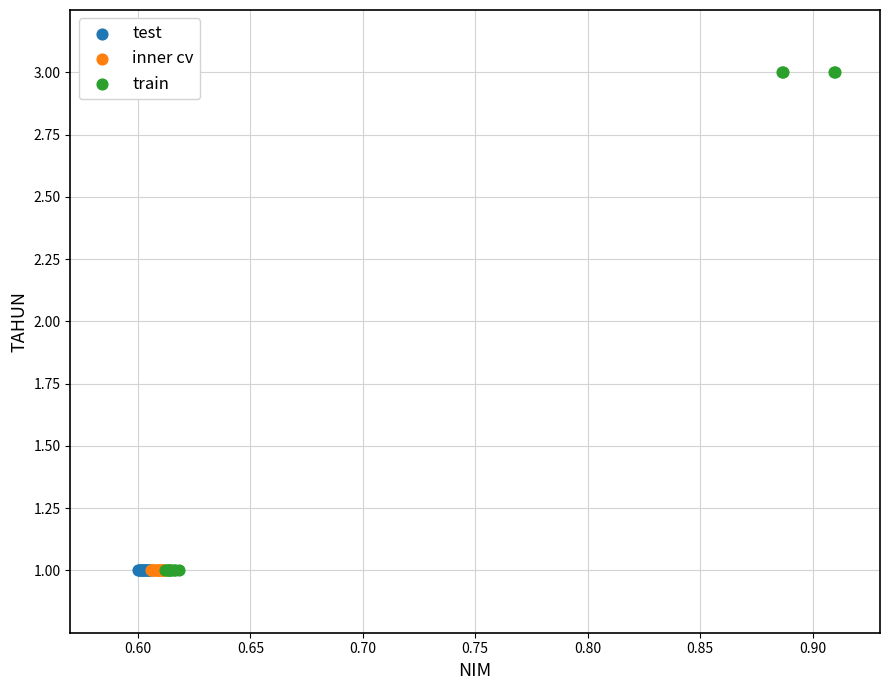

Which series reaches the maximum Y coordinate?

train